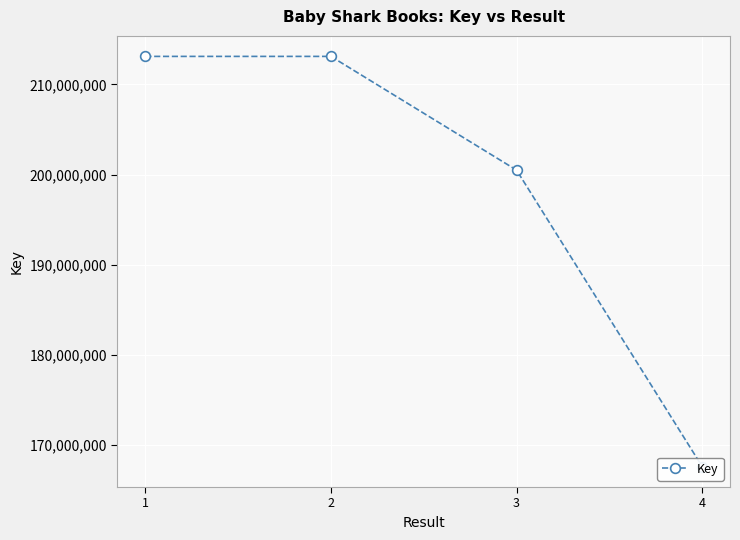

Is it true that the value at 4 is 167639530?

True